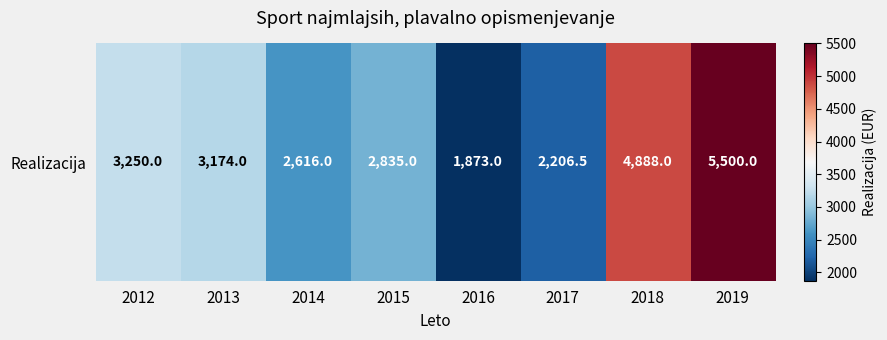

Between 2016 and 2018, which is larger?

2018